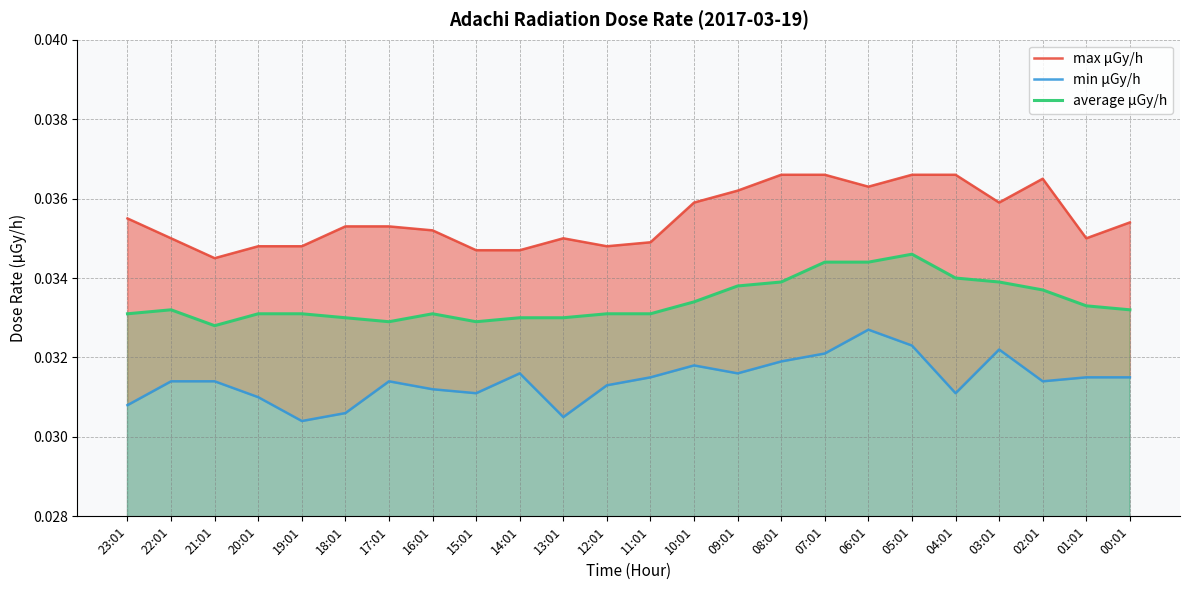

How many interior local peaks does the average μGy/h series have?

3